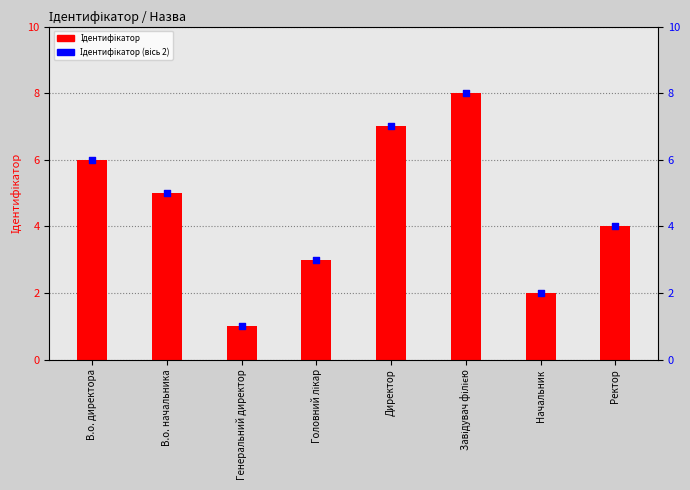

Which series has the largest Y range (max minus min)?

Ідентифікатор